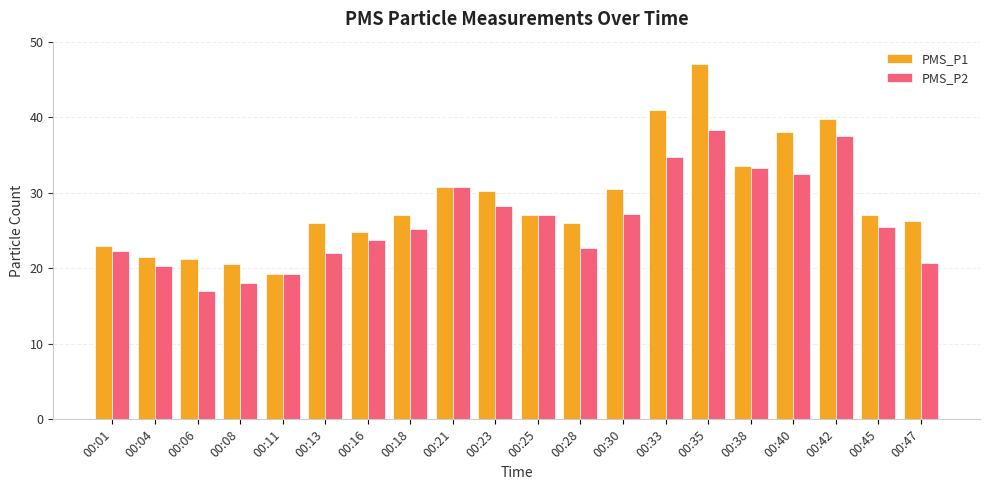

How many bars are there in total?

40